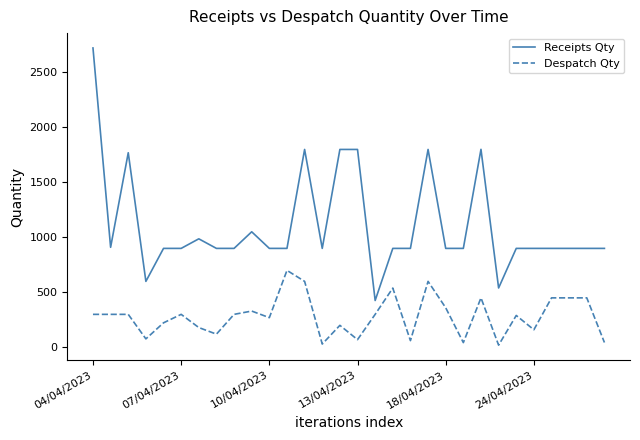

Is this an area chart (filled region under the line)?

No